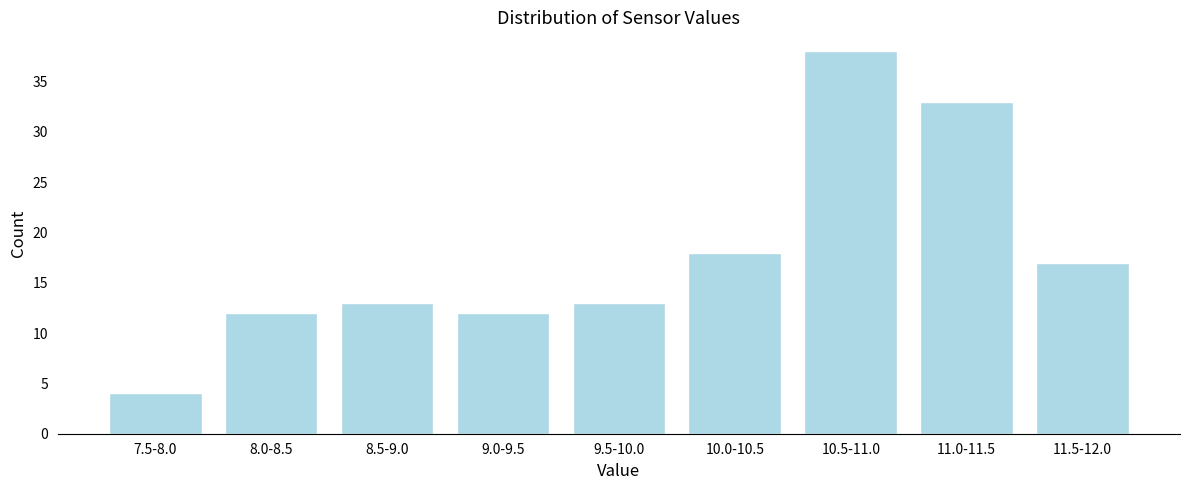

Reading left to right, list all the values displayed in this chart.

4	12	13	12	13	18	38	33	17